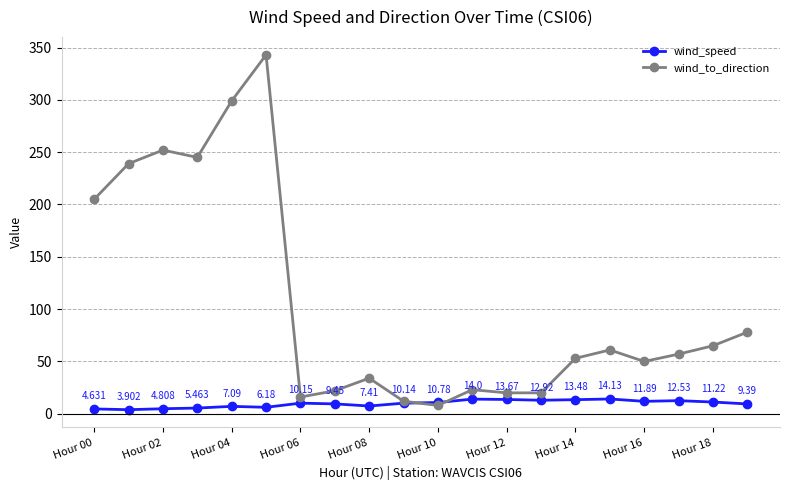

List the series in order of their peak value, lowest first.

wind_speed, wind_to_direction